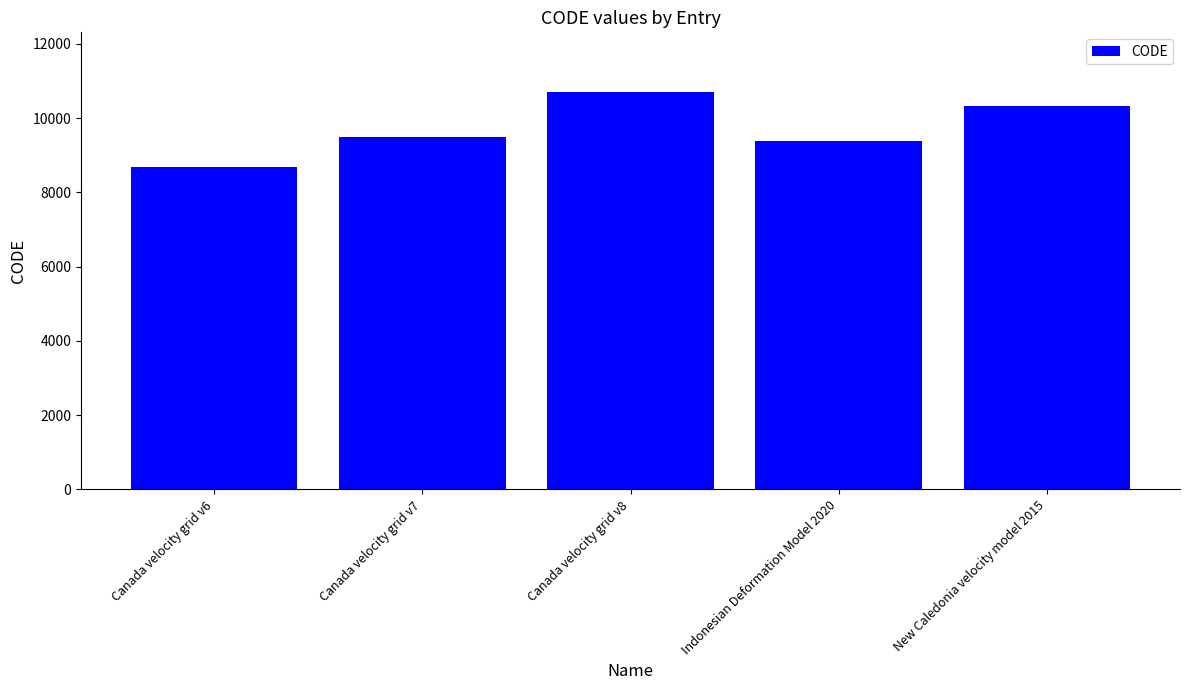

What is the sum of all values?

48564